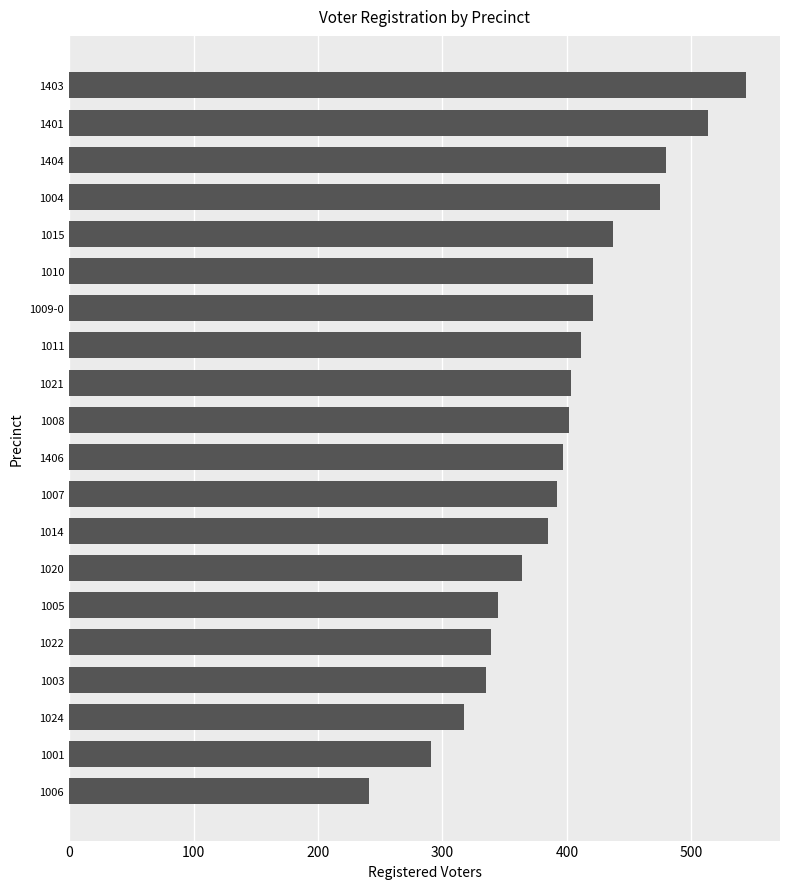

How many categories are shown in the chart?

20